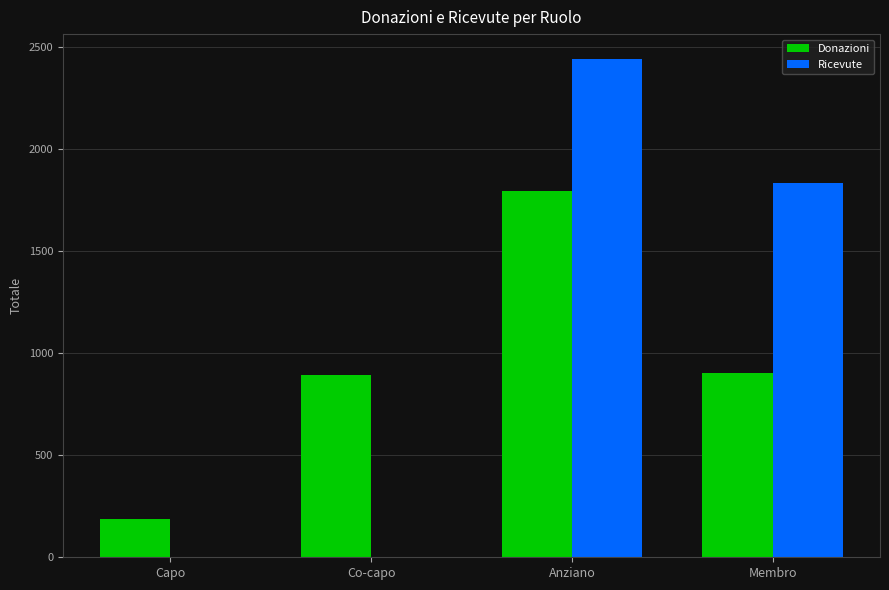

Where does the Ricevute series first go above 1832?

Anziano